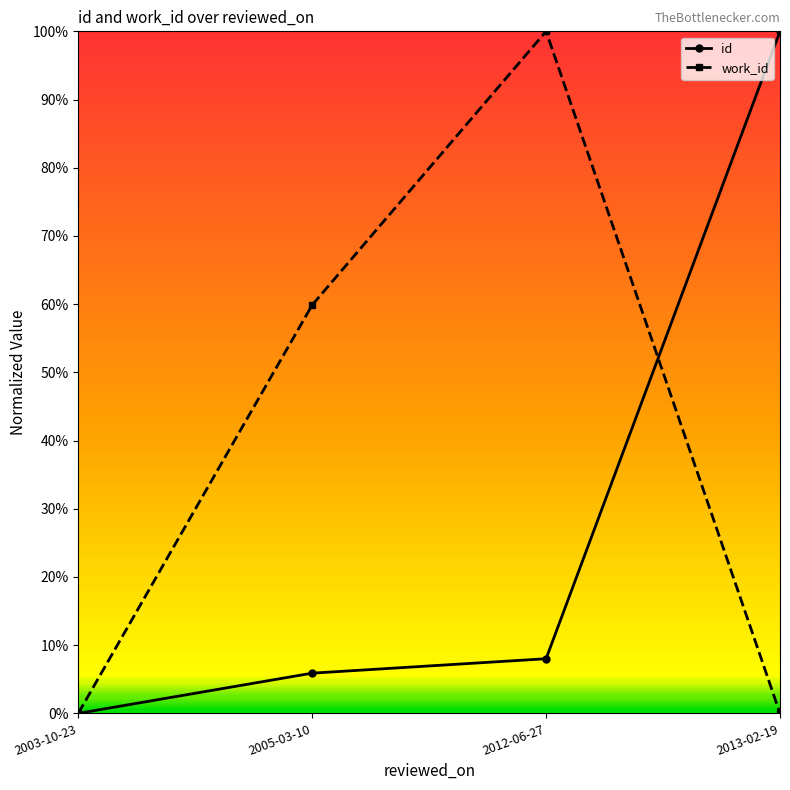

What are all the series names shown in the legend?

id, work_id